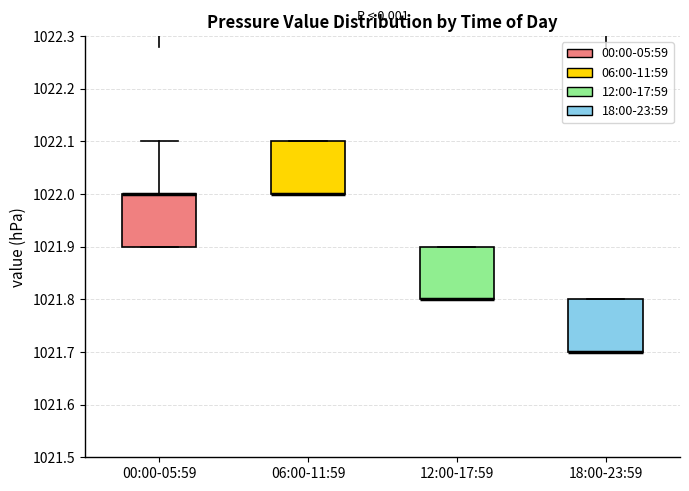

Where is the upper edge of the box for 12:00-17:59 on the y-axis? The values are not printed on the chart, so give them approximately, as read against the axis.

1021.9